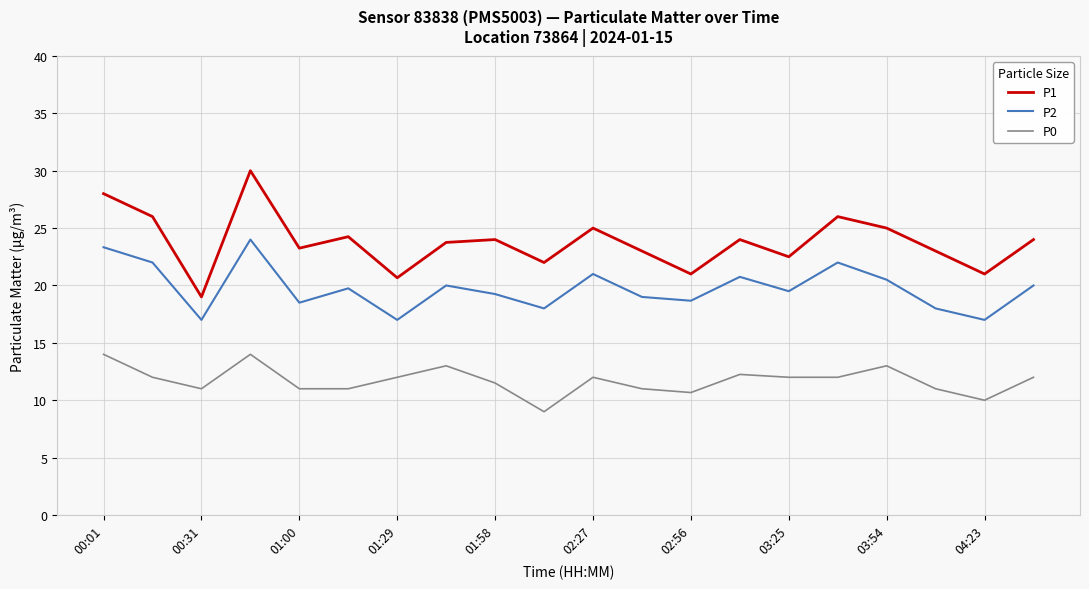

True or false: P2 and P1 intersect in this chart.

False